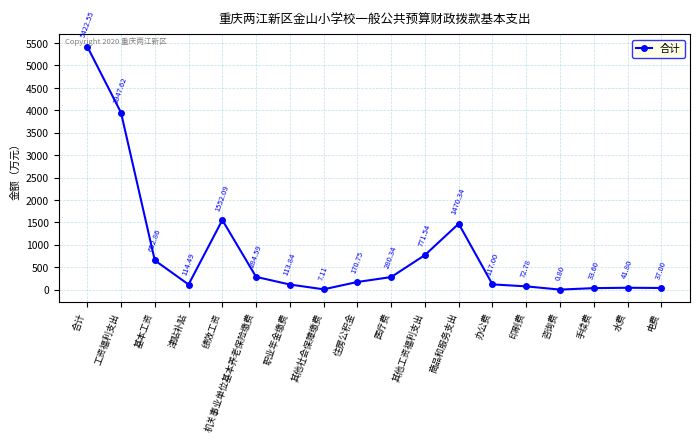

What is the ratio of the value at 工资福利支出 to the value at 基本工资?

6.0